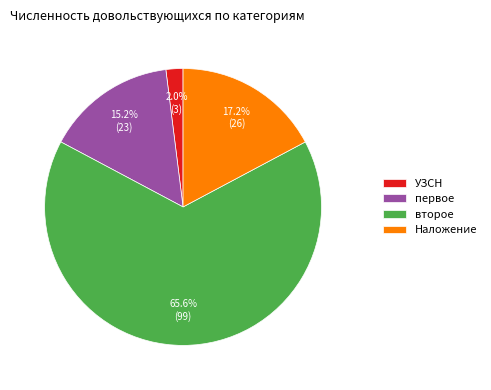

Does УЗСН represent more than half of the total?

No